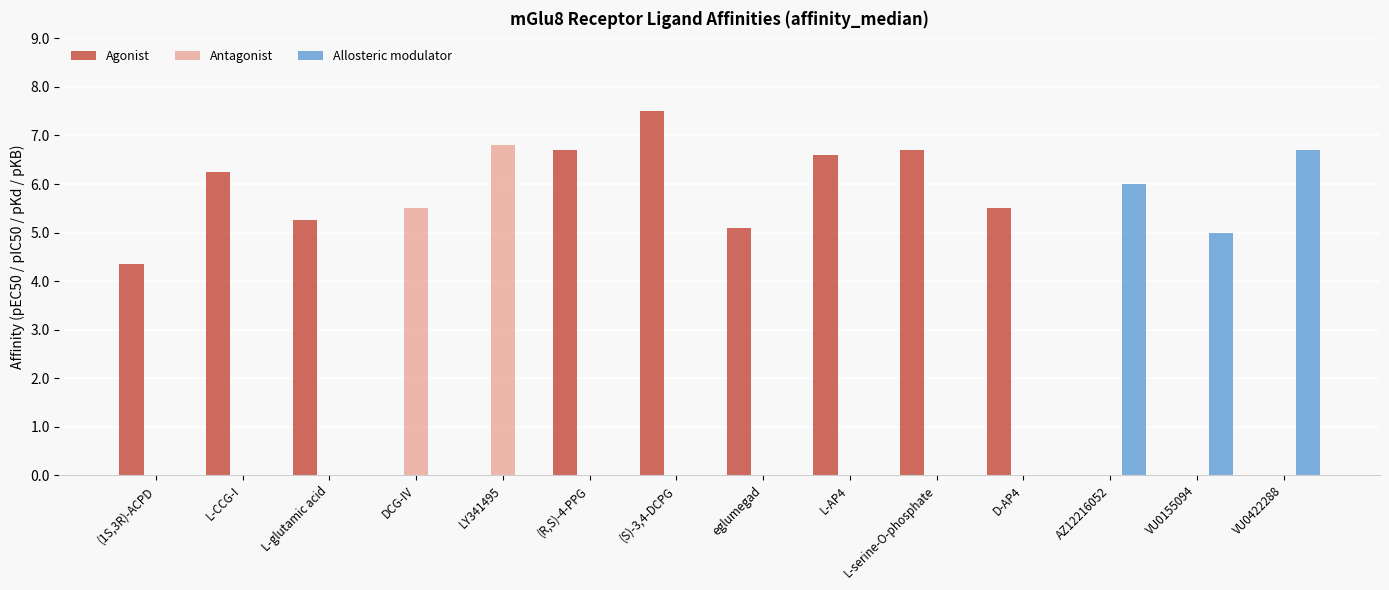

What is the sum of all Antagonist values?

12.3